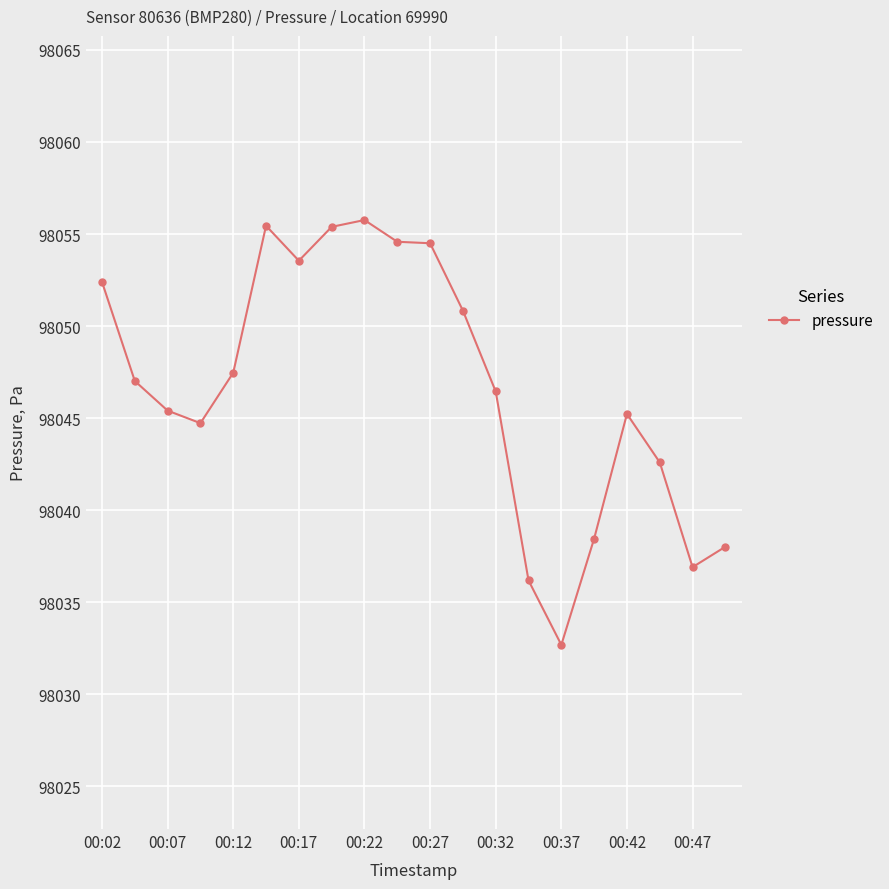

What is the difference between the second highest and second lowest values?

19.3